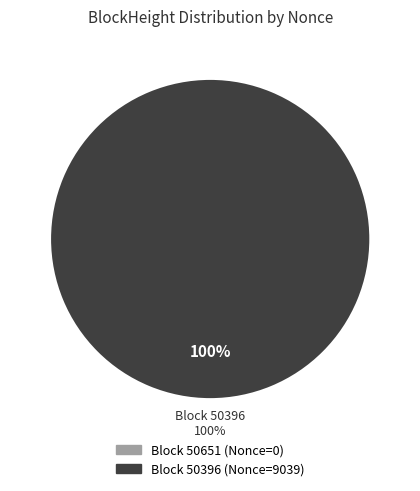

Which slice is the largest?

50396